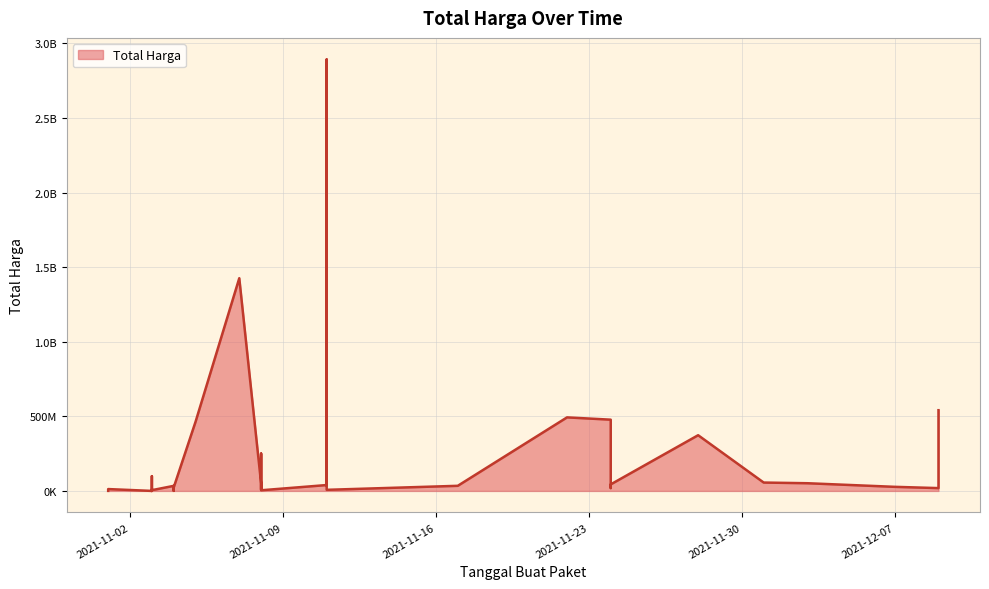

What is the difference between the maximum and minimum values?

2892044000